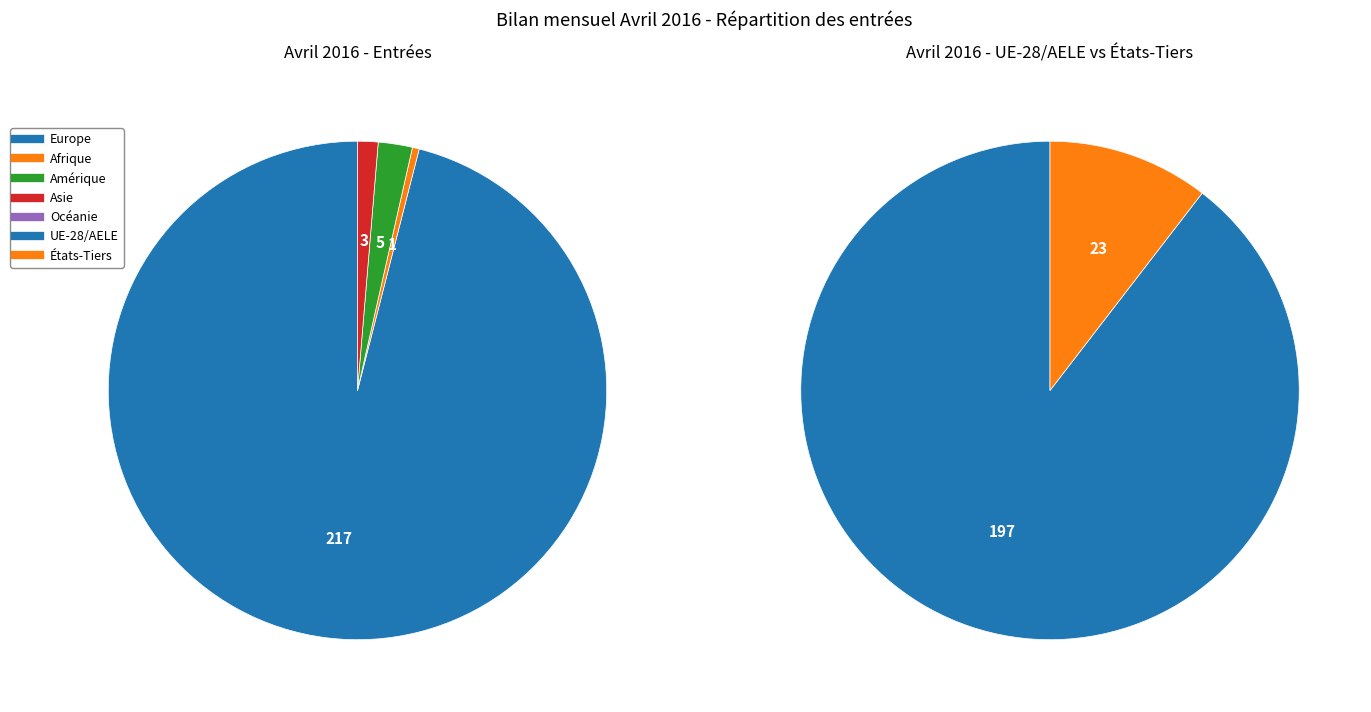

Which has a higher value, Afrique or Amérique?

Amérique